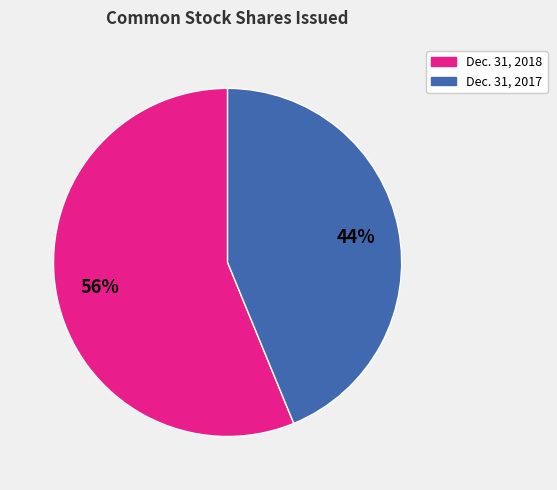

To the nearest percent, what is the difference between the largest and smallest slice percentages?

12%